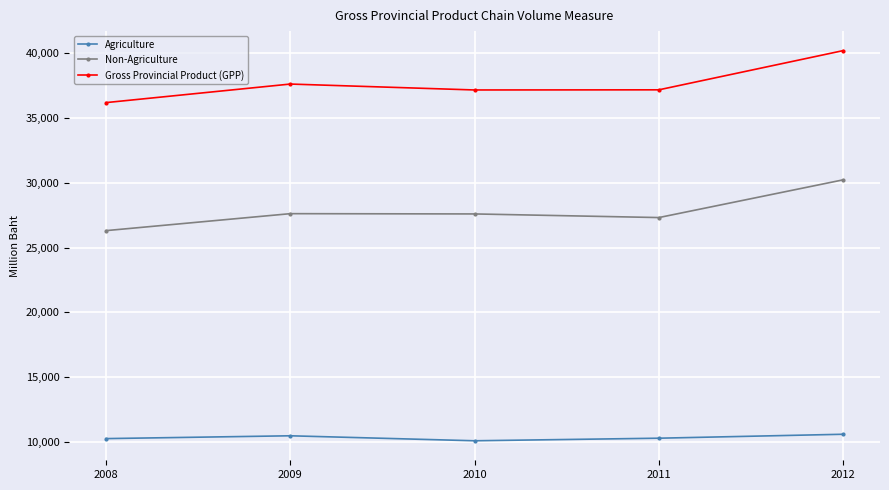

Which series has the widest spread of values?

Gross Provincial Product (GPP)